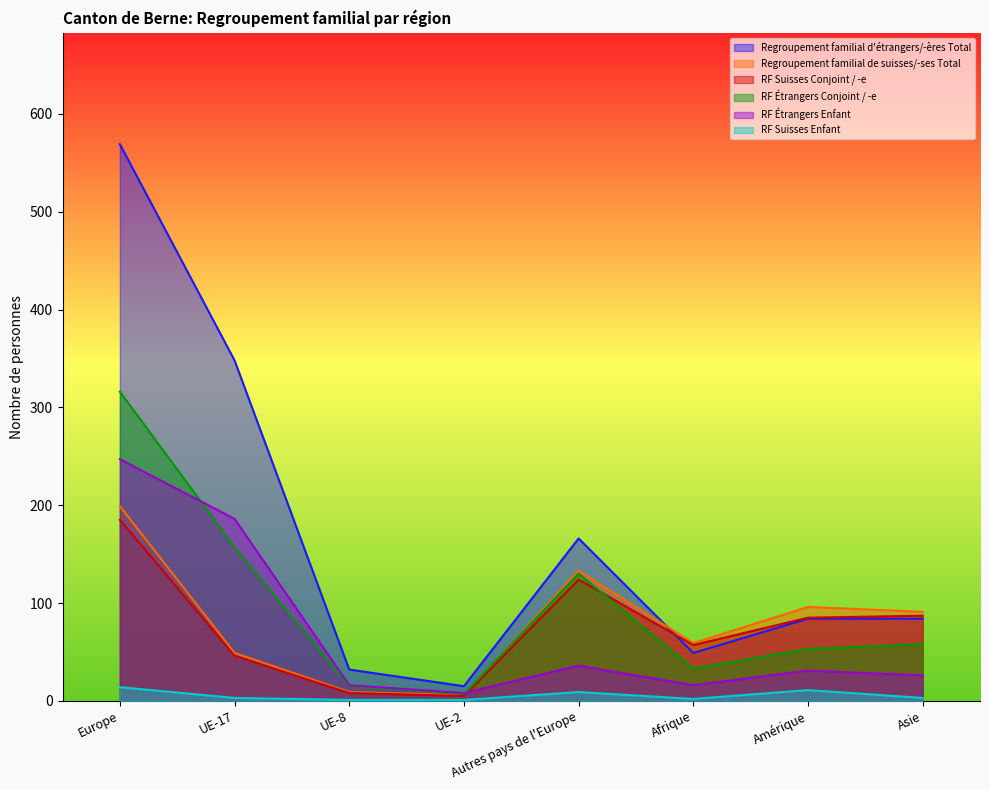

What is the sum of the RF Étrangers Conjoint / -e values at Amérique and Europe?

369